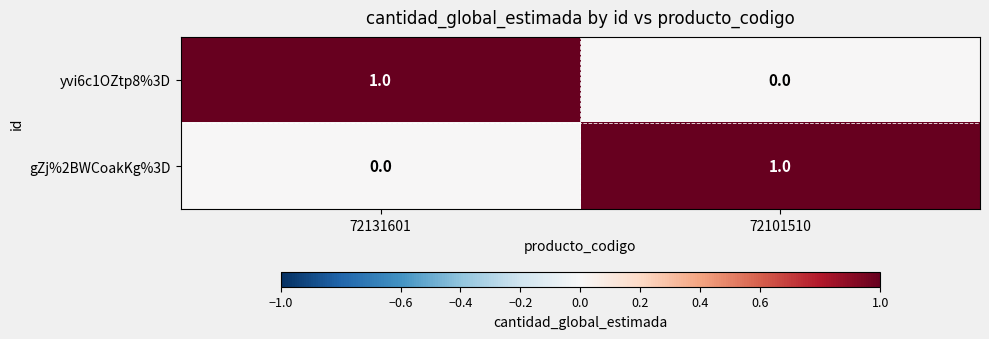

At how many categories does at least one series exceed 0?

2